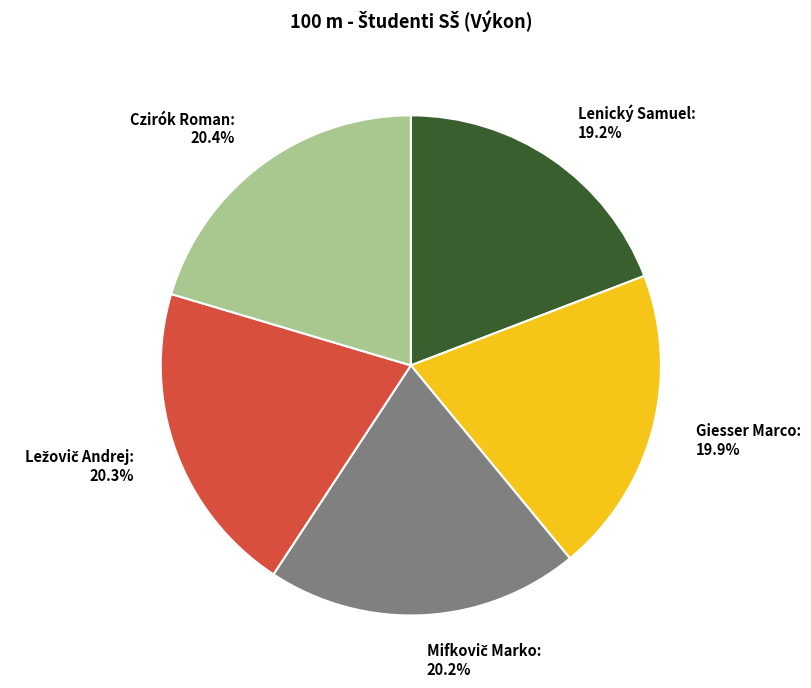

Does Lenický Samuel: 19.2% represent more than half of the total?

No